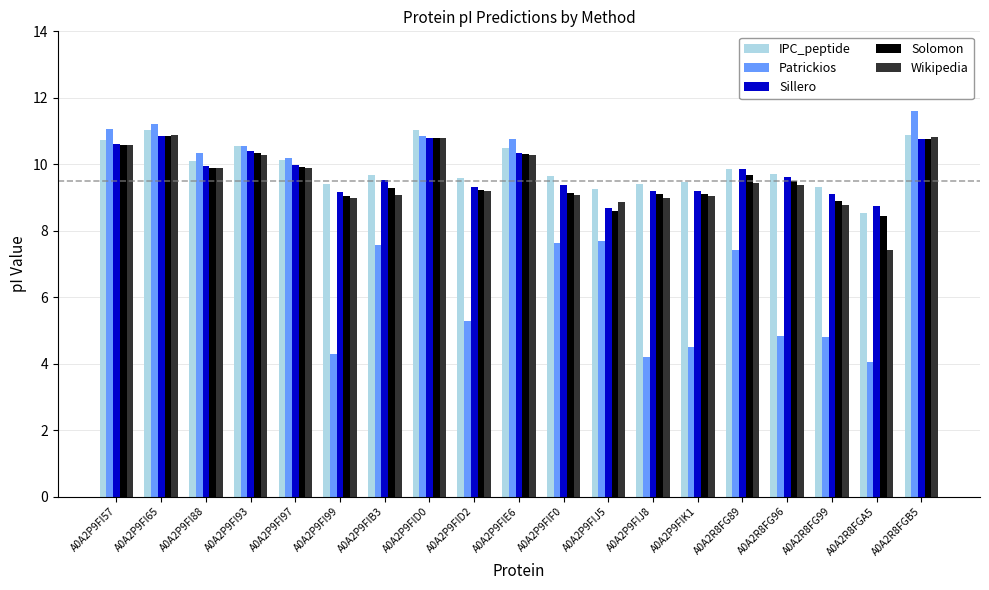

What is the total value across all series at A0A2P9FI88?

50.2